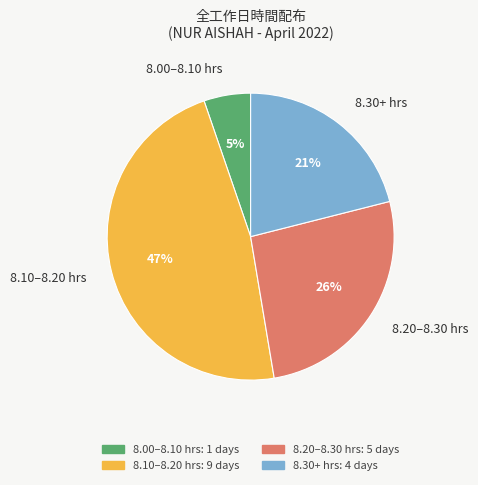

Between 8.00–8.10 hrs and 8.30+ hrs, which is larger?

8.30+ hrs